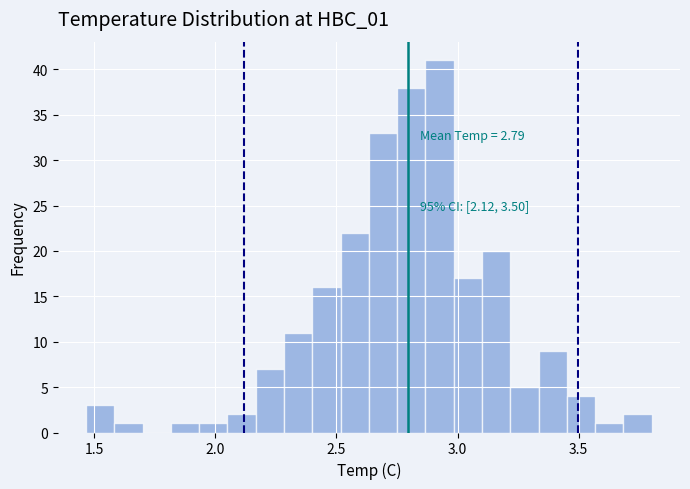

Around what value on the x-axis is the tallest bar? Give the approximate position of its centre, as read against the axis.

2.95